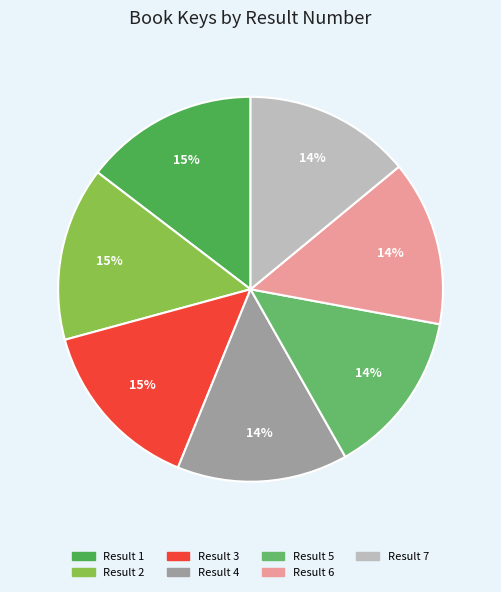

How many segments does this pie chart have?

7